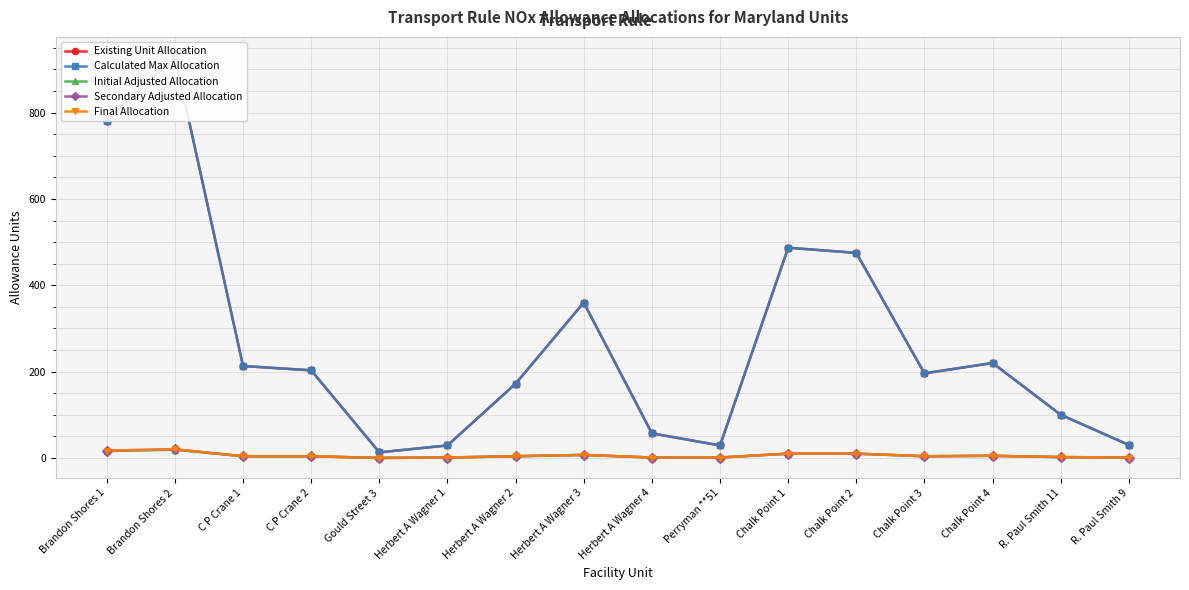

Which series has the widest spread of values?

Existing Unit Allocation